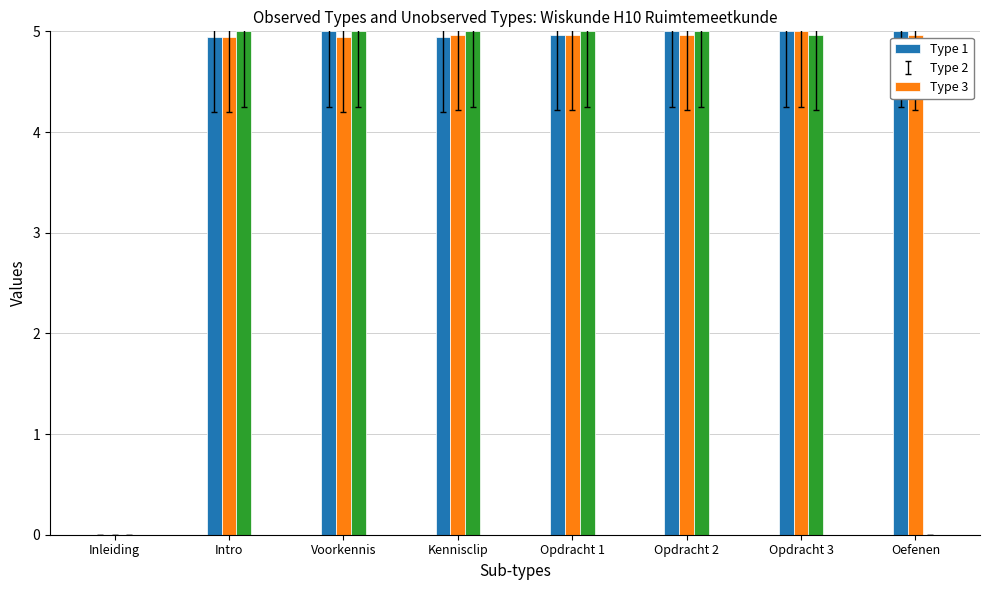

Between Inleiding and Oefenen, which series saw the biggest shift?

Type 1